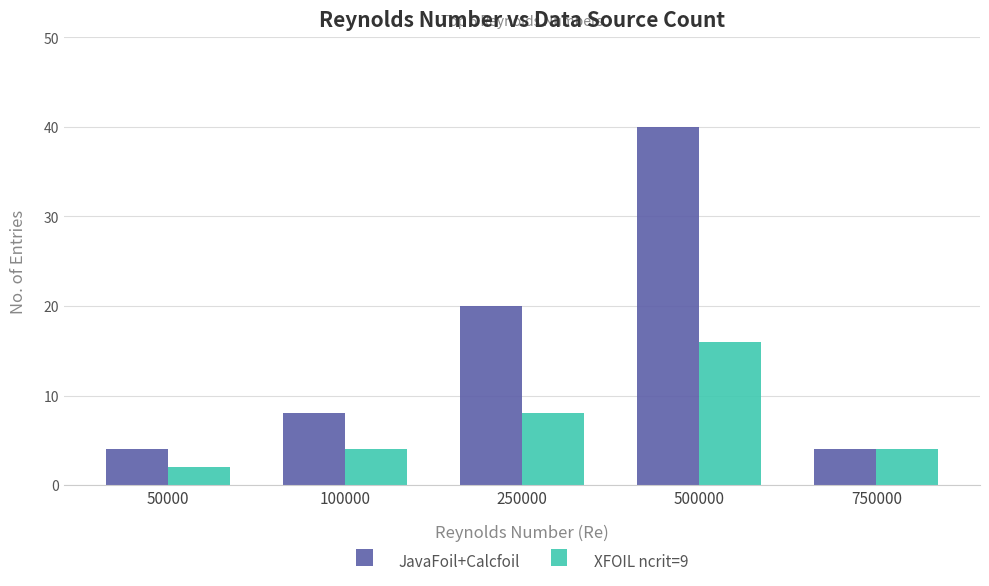

Which series has the largest range (max minus min)?

JavaFoil+Calcfoil